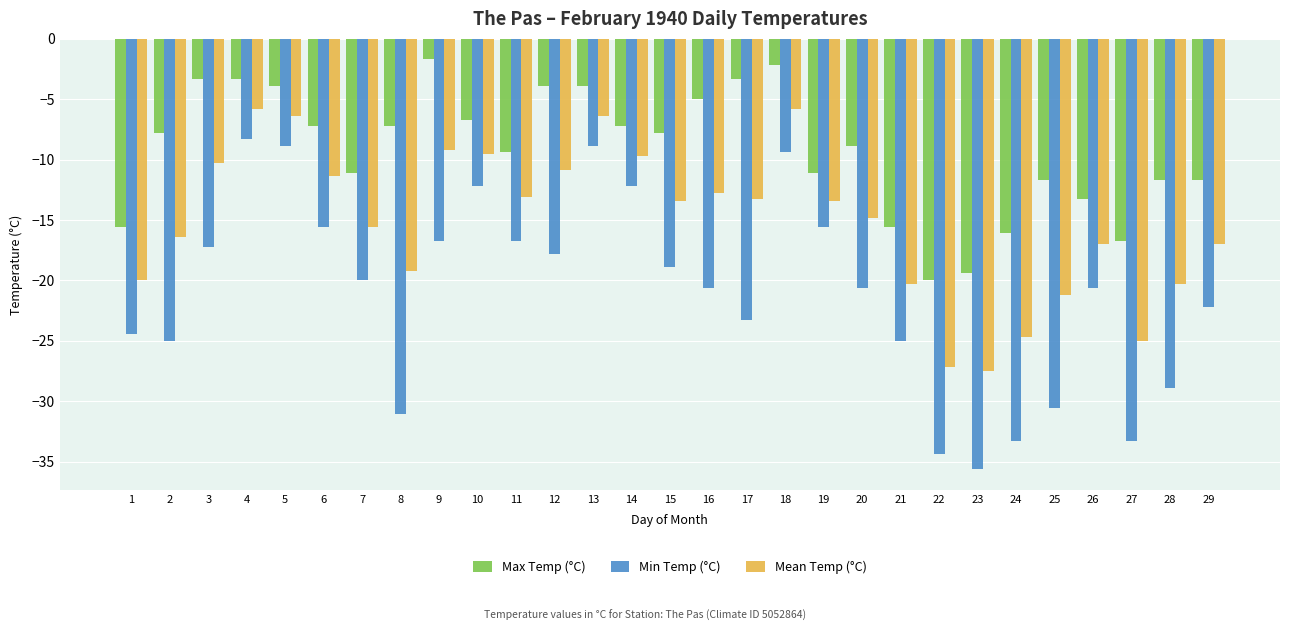

What is the difference between the Mean Temp (°C) values at 4 and 20?

9.0